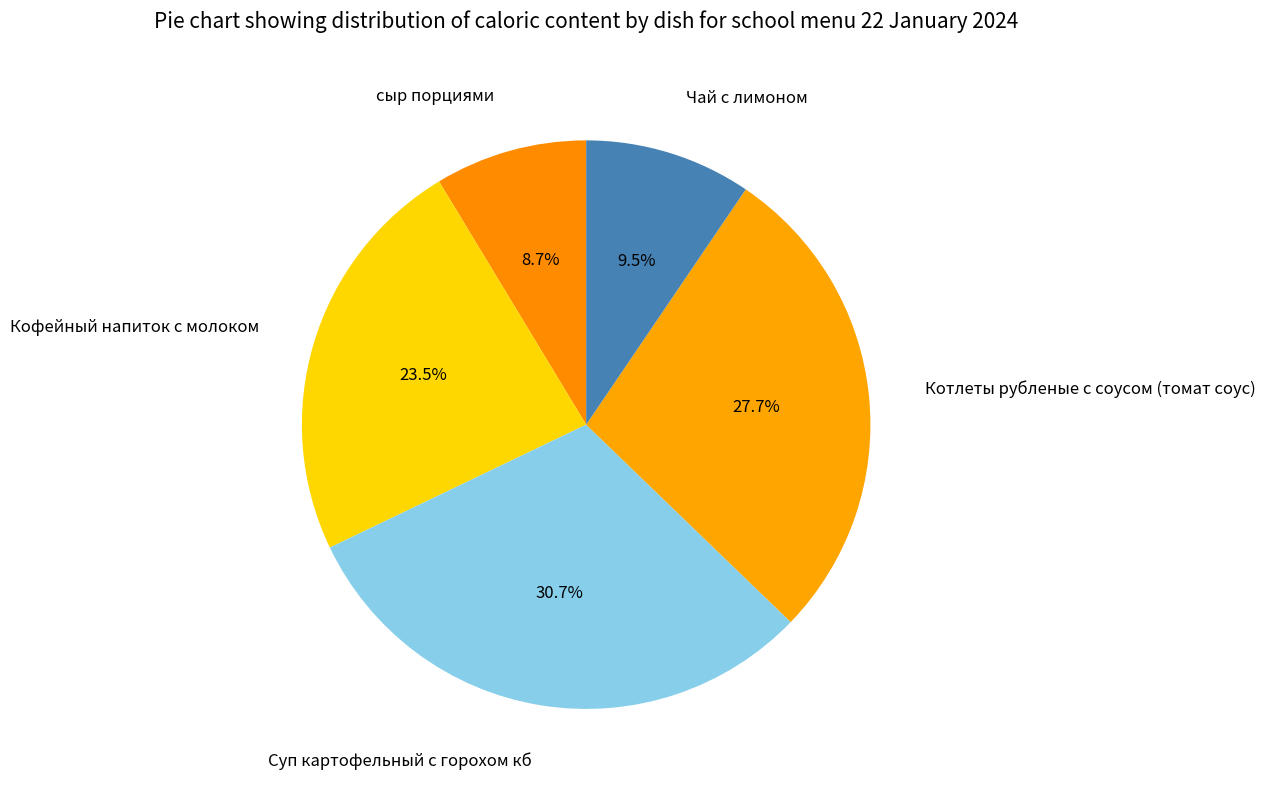

Is the sum of Чай с лимоном and Суп картофельный с горохом кб greater than half?

No